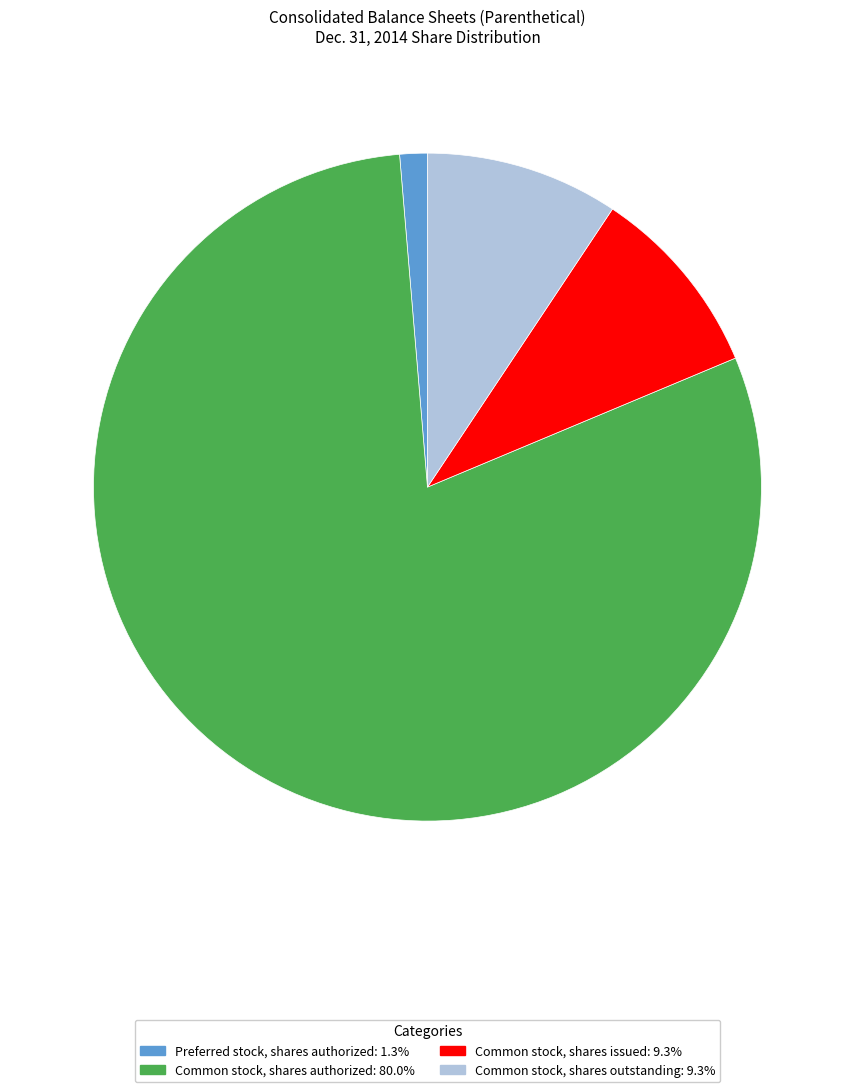

Is there a majority slice in this chart?

Yes